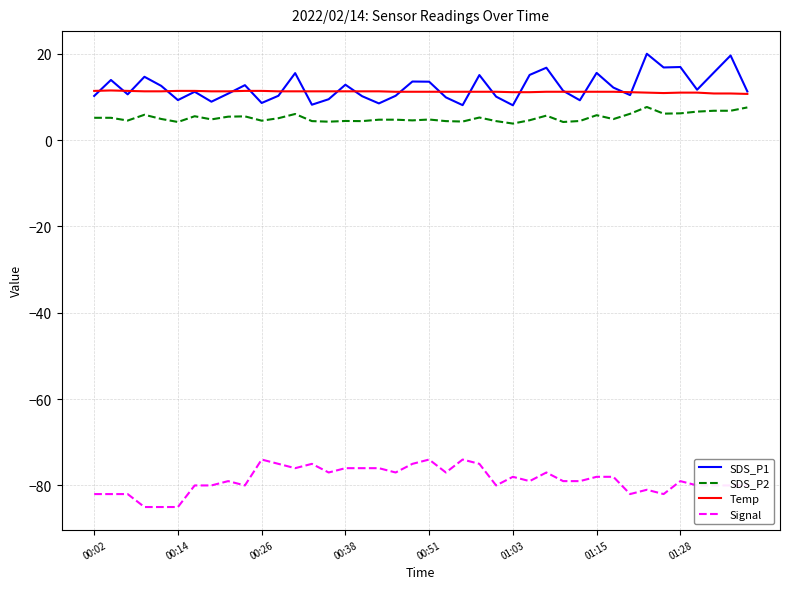

What is the maximum value for SDS_P1?

20.0